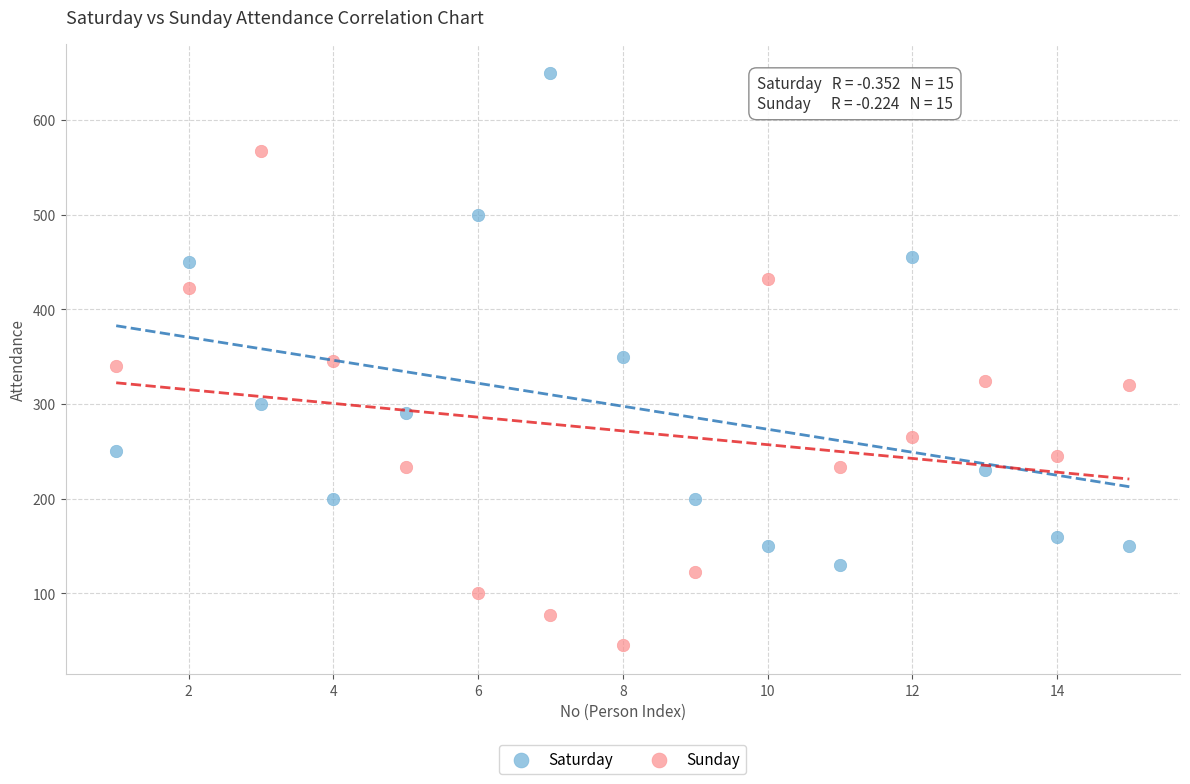

Which series reaches the maximum Y coordinate?

Saturday